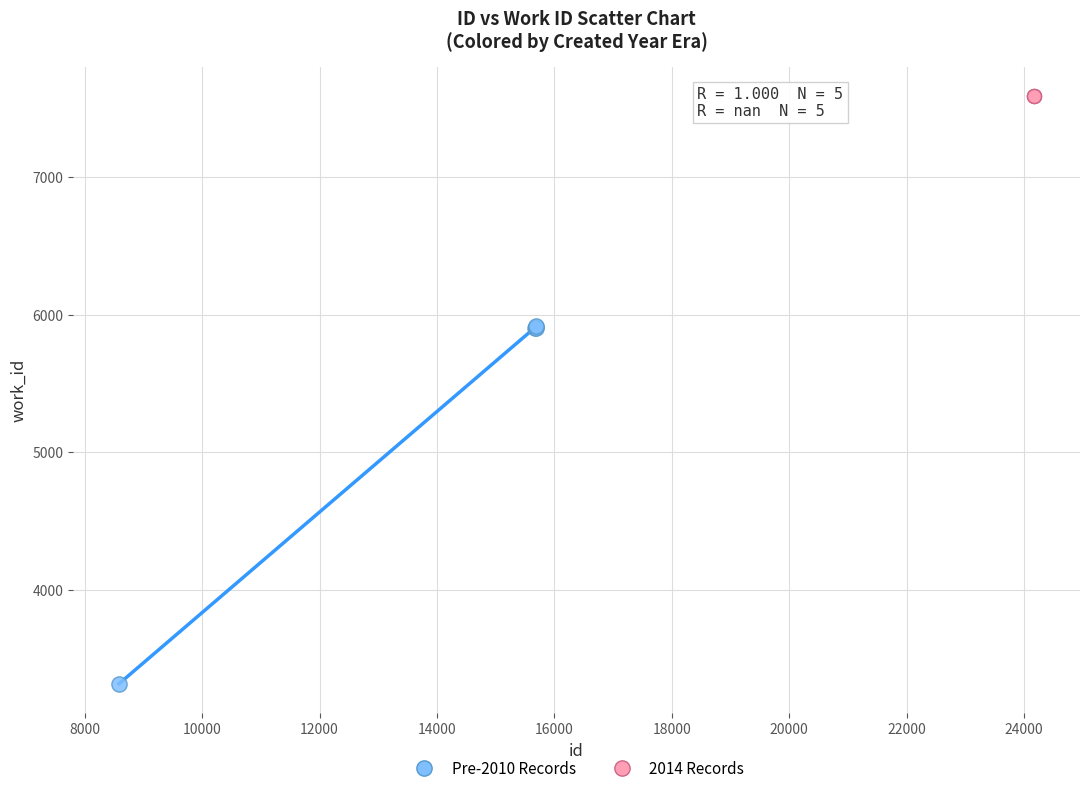

Which series contains the lowest Y value?

Pre-2010 Records